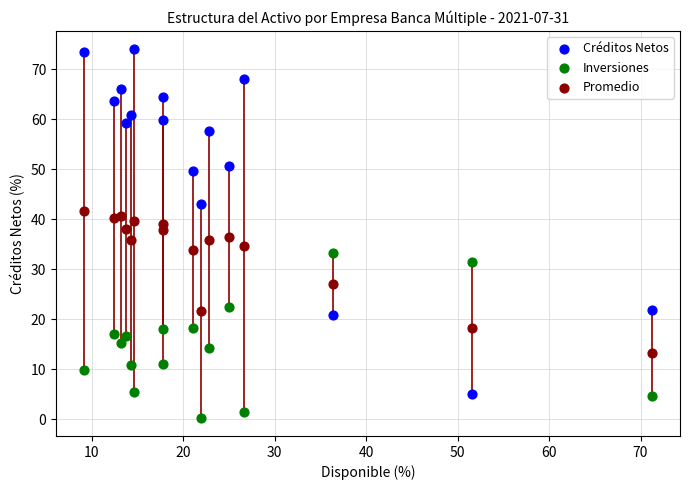

Which series contains the lowest Y value?

Inversiones